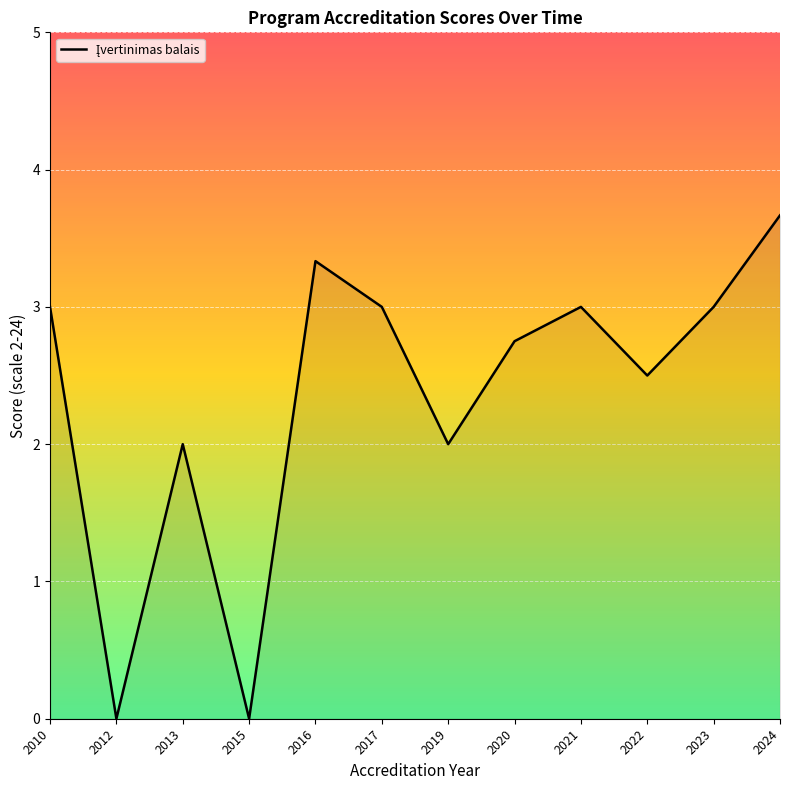

True or false: the data has more than 1 interior local peaks.

True